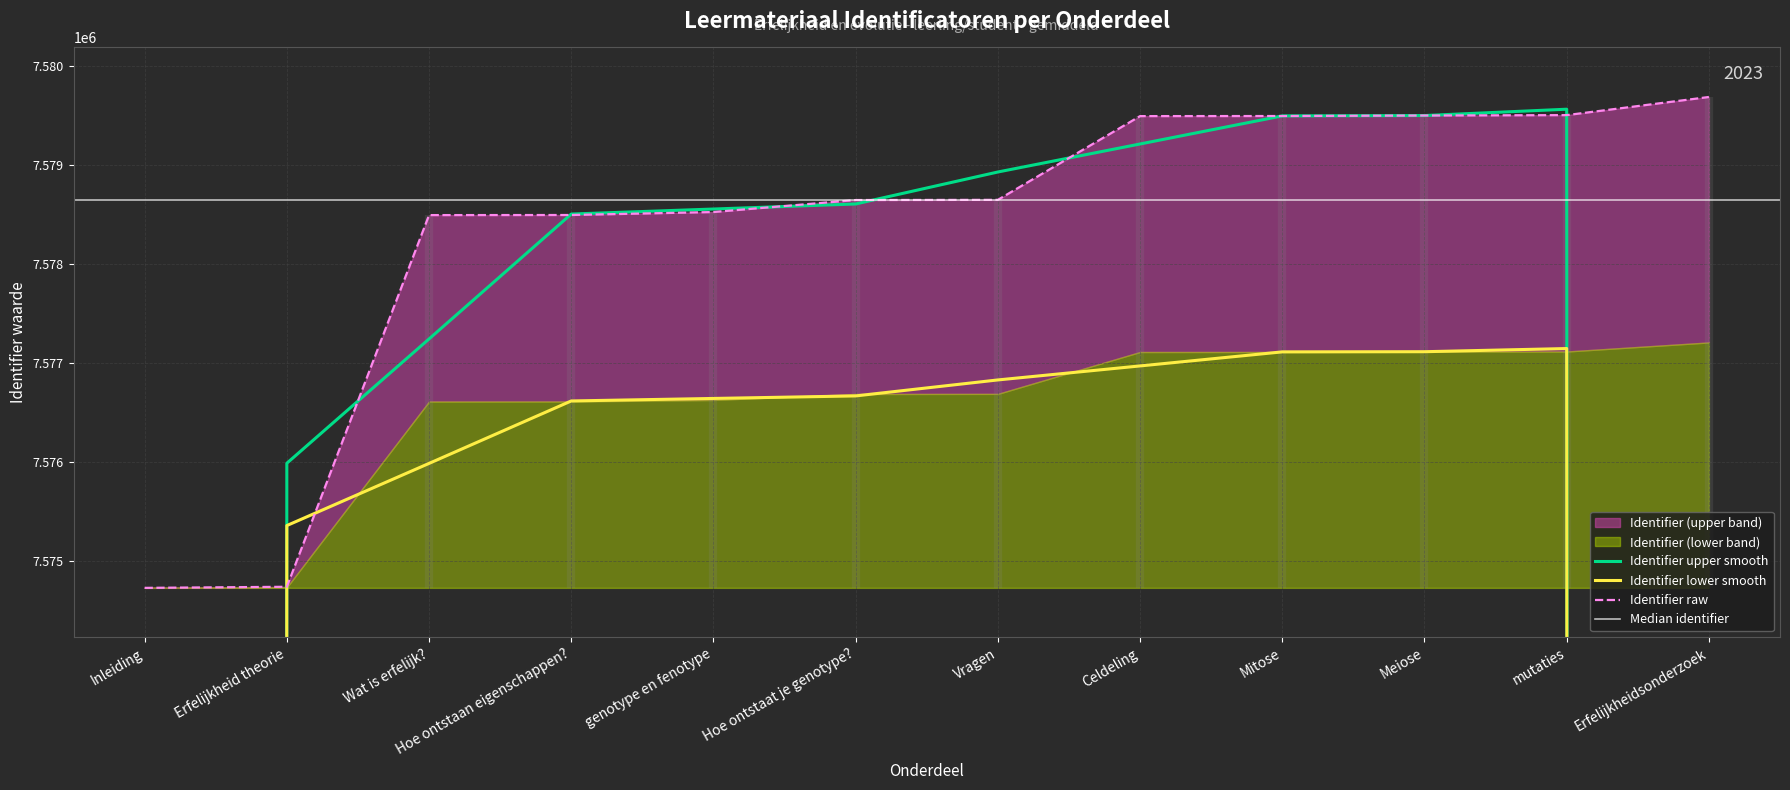

Reading left to right, what are all the values shown in this chart?

Inleiding=7574733	Erfelijkheid theorie=7574744	Wat is erfelijk?=7578495	Hoe ontstaan eigenschappen?=7578496	genotype en fenotype=7578526	Hoe ontstaat je genotype?=7578647	Vragen=7578649	Celdeling=7579494	Mitose=7579495	Meiose=7579500	mutaties=7579504	Erfelijkheidsonderzoek=7579687